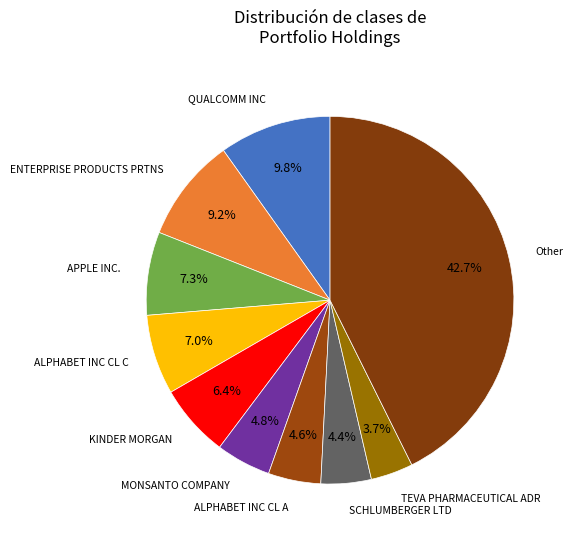

Which has a higher value, TEVA PHARMACEUTICAL ADR or MONSANTO COMPANY?

MONSANTO COMPANY